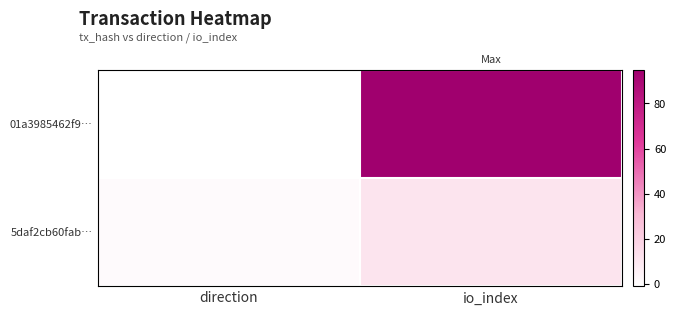

Which series has the largest range (max minus min)?

01a3985462f9…